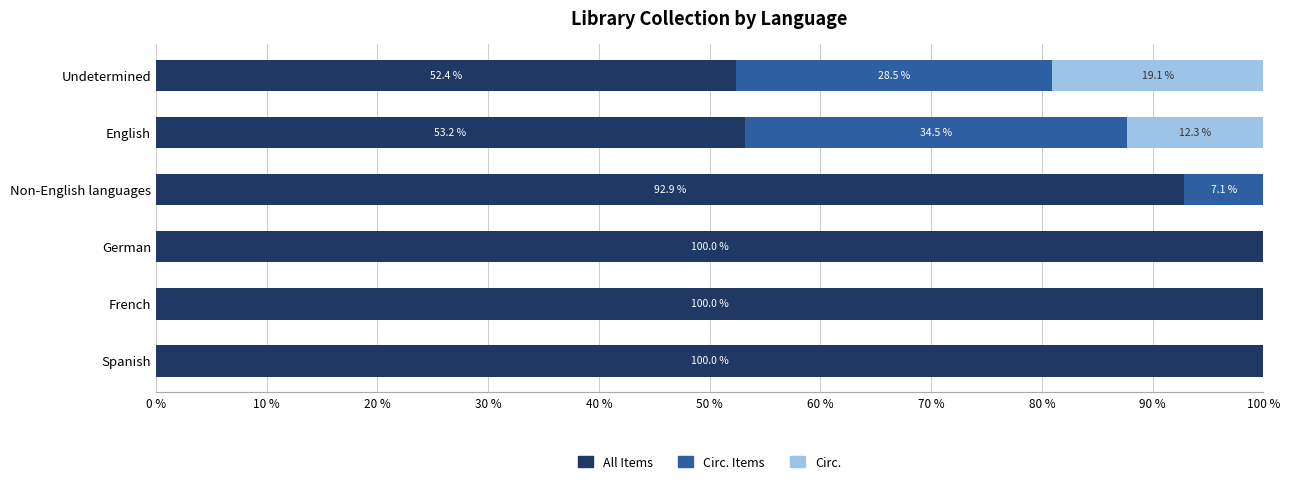

What value does the All Items series have at French?

100.0